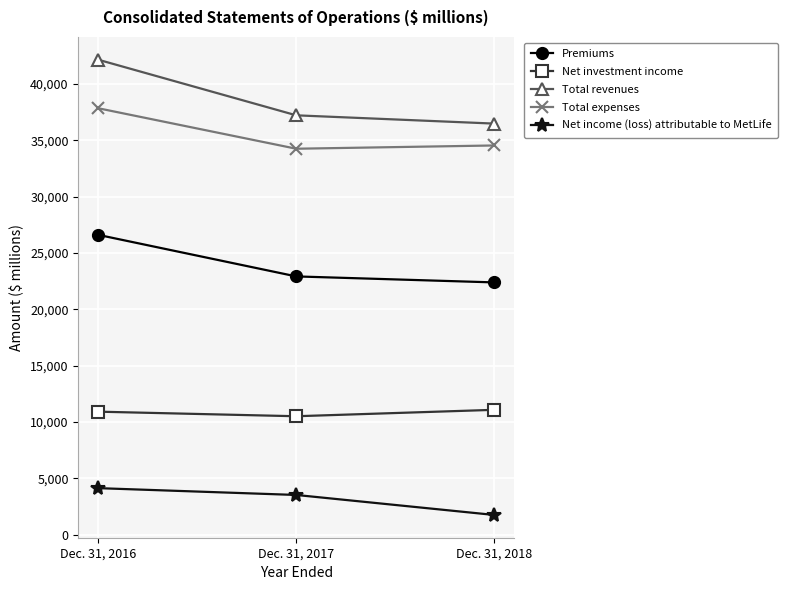

What is the average value of the Total expenses series?

35553